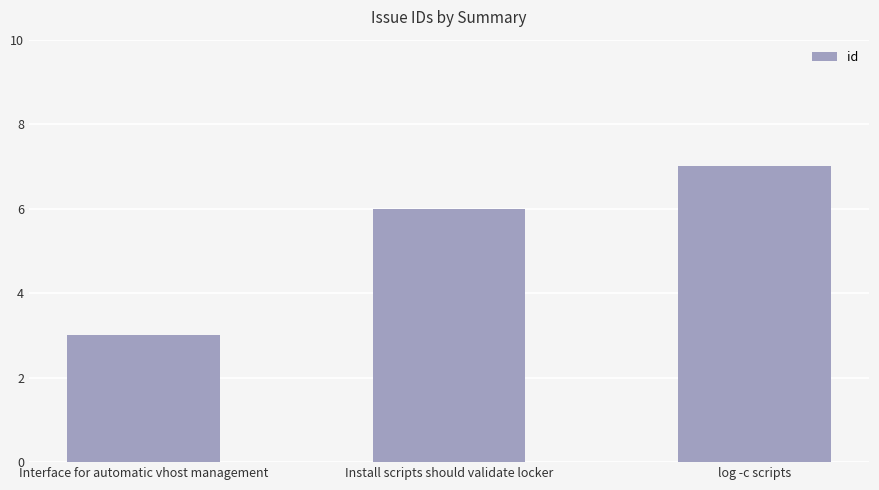

What is the change in value from Interface for automatic vhost management to log -c scripts?

+4